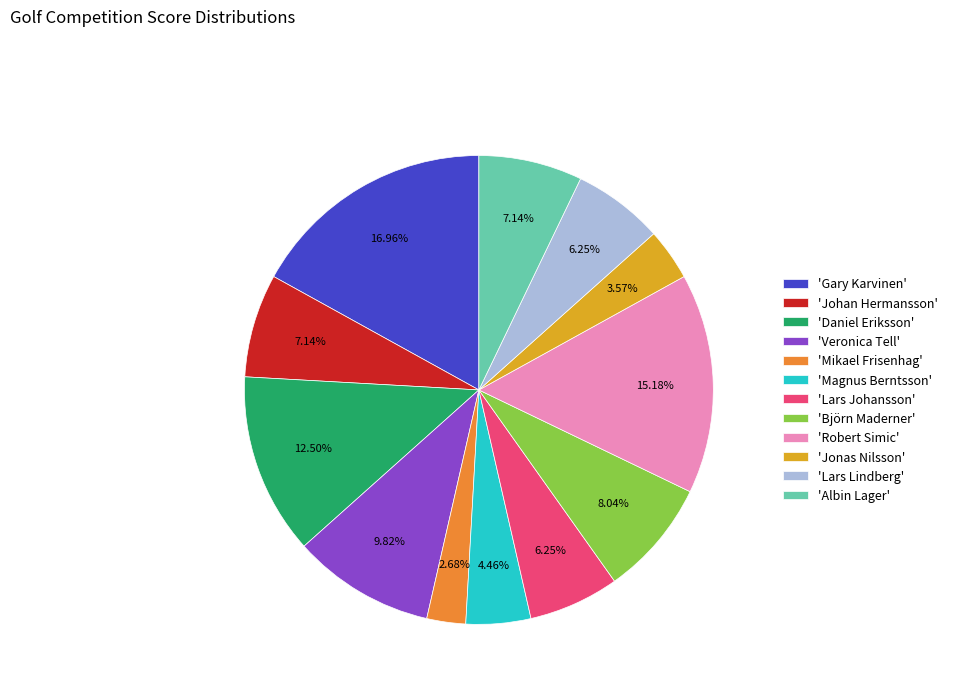

Which category has the smallest portion of the pie?

'Mikael Frisenhag'